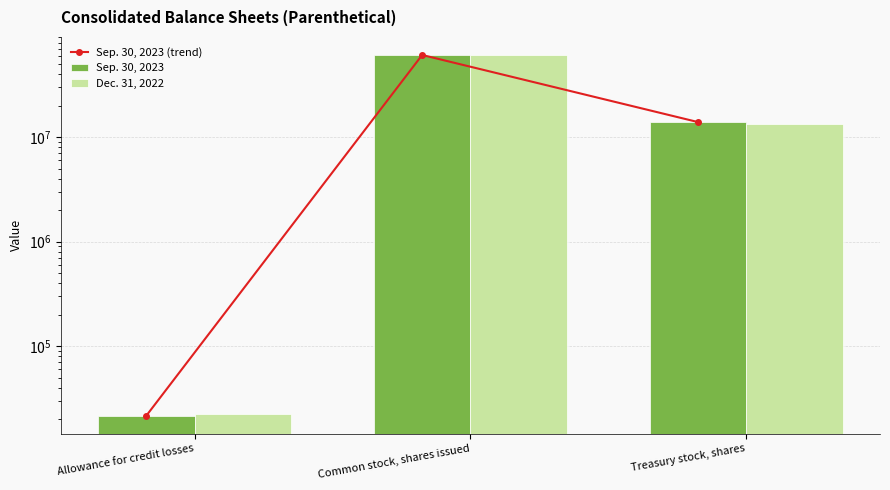

The value of Sep. 30, 2023 at Common stock, shares issued is 61074439. True or false?

True